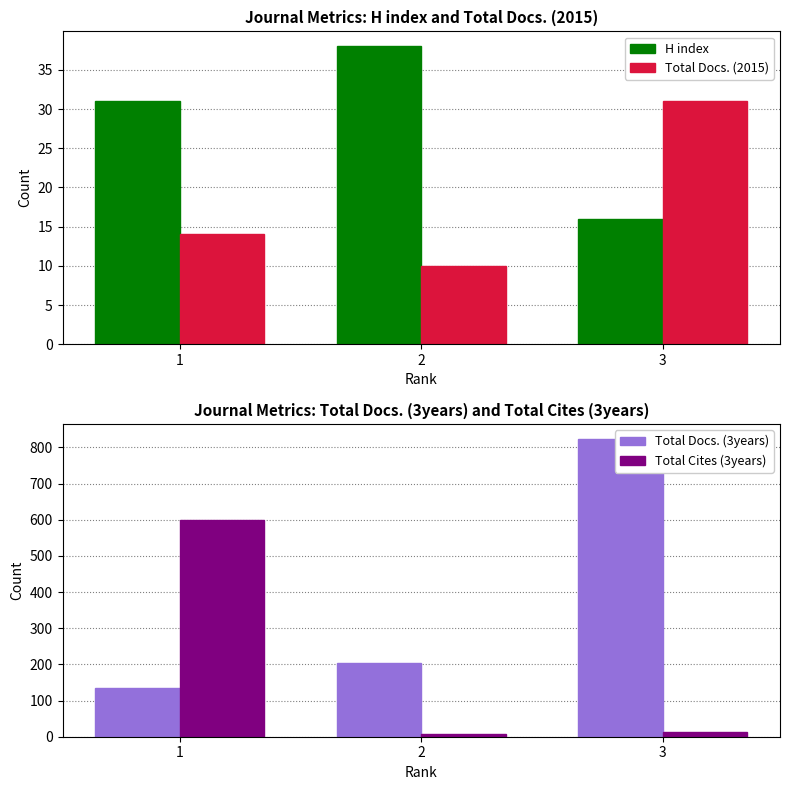

Reading left to right, list all the values displayed in this chart.

H index: 1=31	2=38	3=16
Total Docs. (2015): 1=14	2=10	3=31
Total Docs. (3years): 1=134	2=205	3=824
Total Cites (3years): 1=599	2=8	3=13